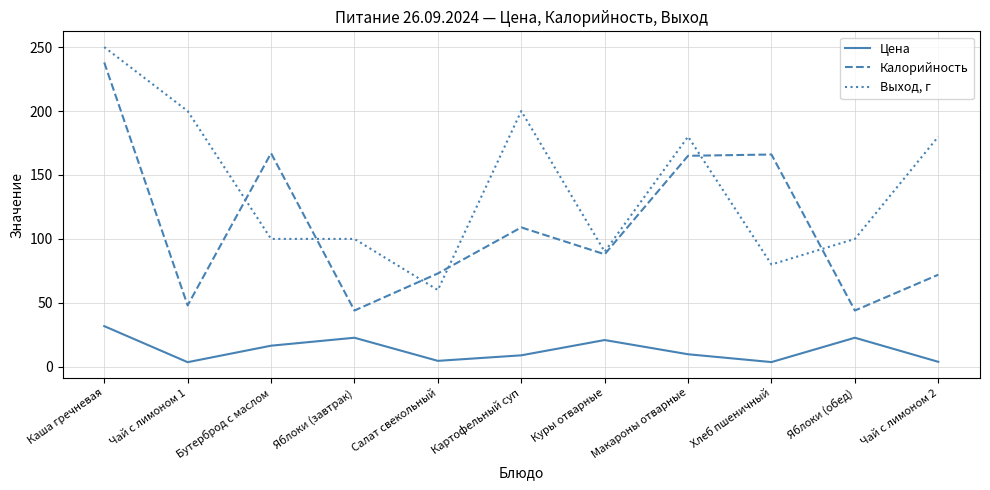

What is the maximum value shown in the chart?

250.0